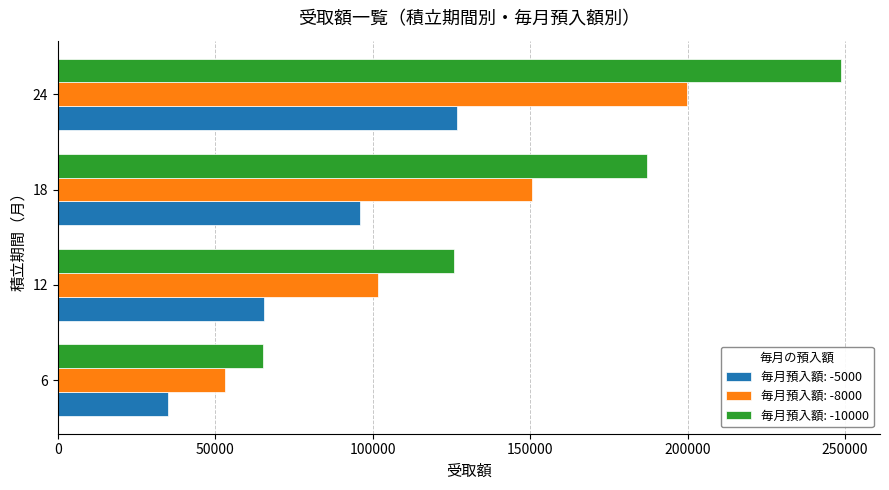

Rank the series by their average value, from lowest to highest.

毎月預入額: -5000, 毎月預入額: -8000, 毎月預入額: -10000